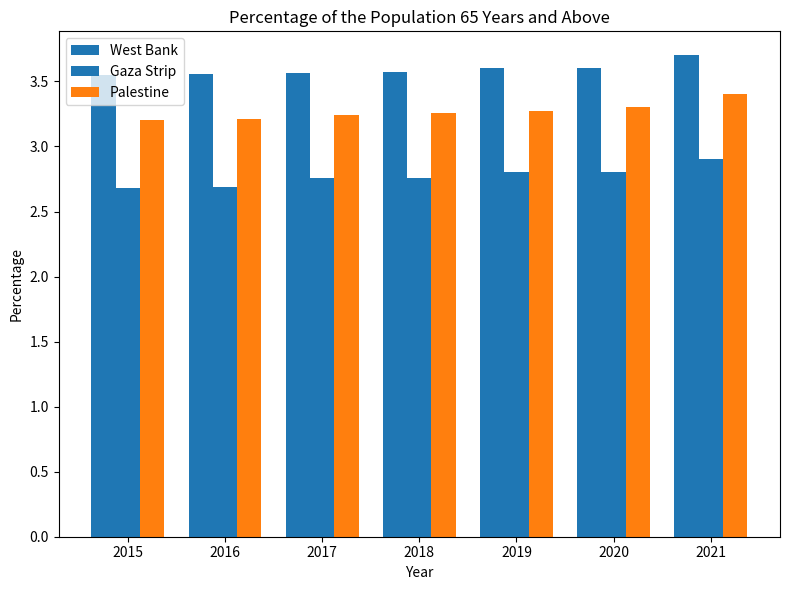

Reading left to right, transcribe all the data shown in this chart.

West Bank: 2015=3.5	2016=3.6	2017=3.6	2018=3.6	2019=3.6	2020=3.6	2021=3.7
Gaza Strip: 2015=2.7	2016=2.7	2017=2.8	2018=2.8	2019=2.8	2020=2.8	2021=2.9
Palestine: 2015=3.2	2016=3.2	2017=3.2	2018=3.3	2019=3.3	2020=3.3	2021=3.4